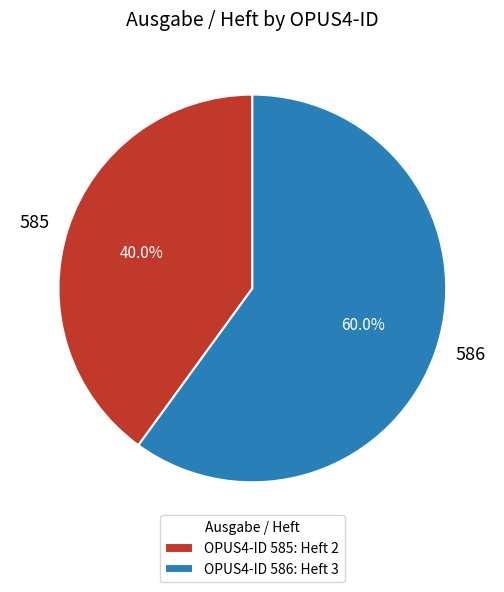

The 585 slice represents 55% of the pie. True or false?

False